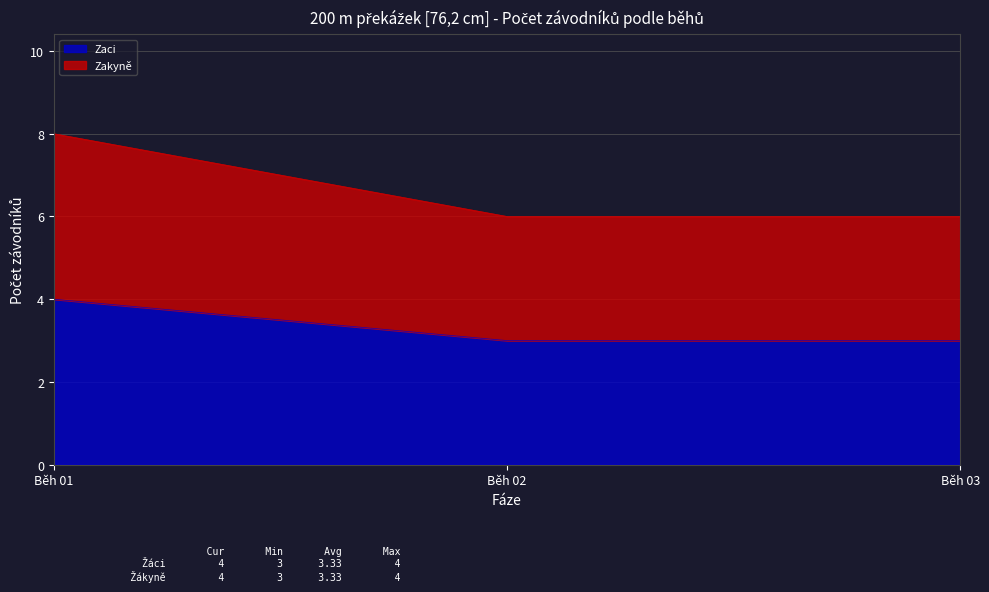

List the labels in order of Zaci value, smallest first.

Běh 02, Běh 03, Běh 01